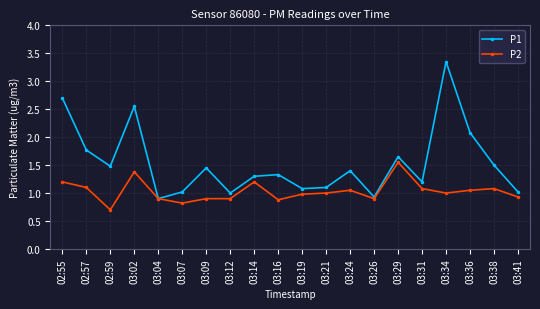

What is the label of the 8th point from the left?

03:12